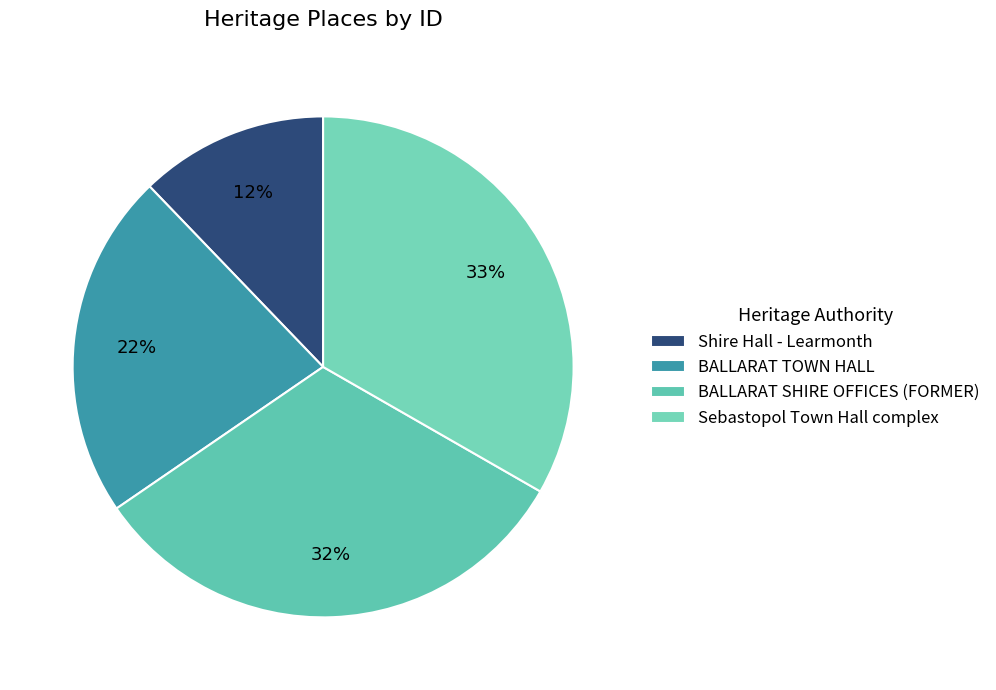

How many slices are in this pie chart?

4